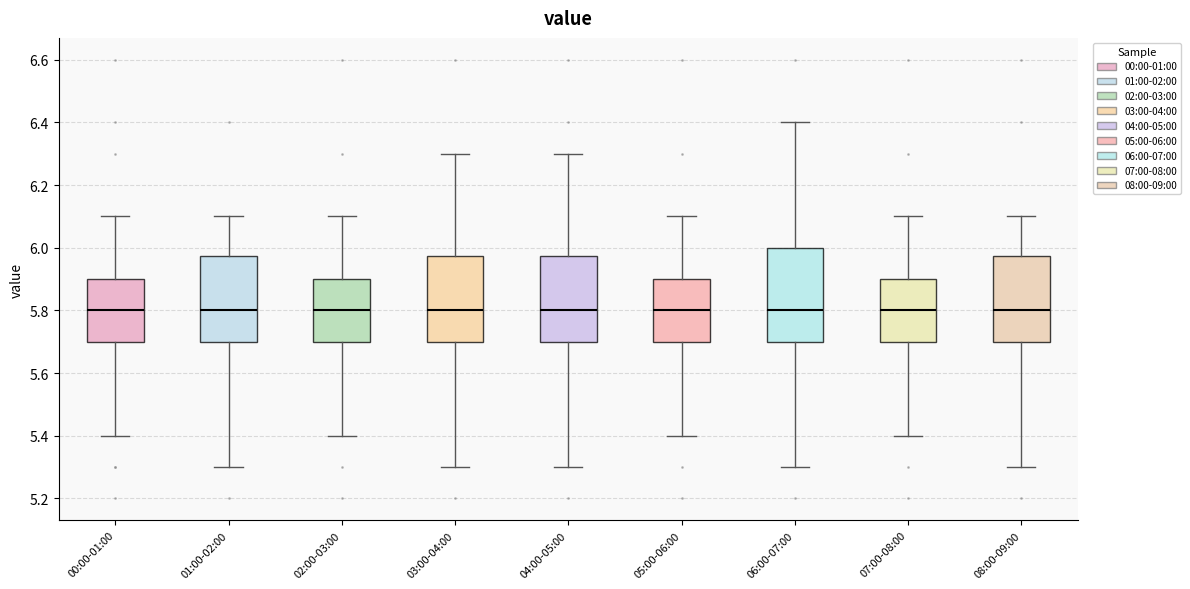

Which box is the tallest, from its lower edge to its upper edge?

06:00-07:00